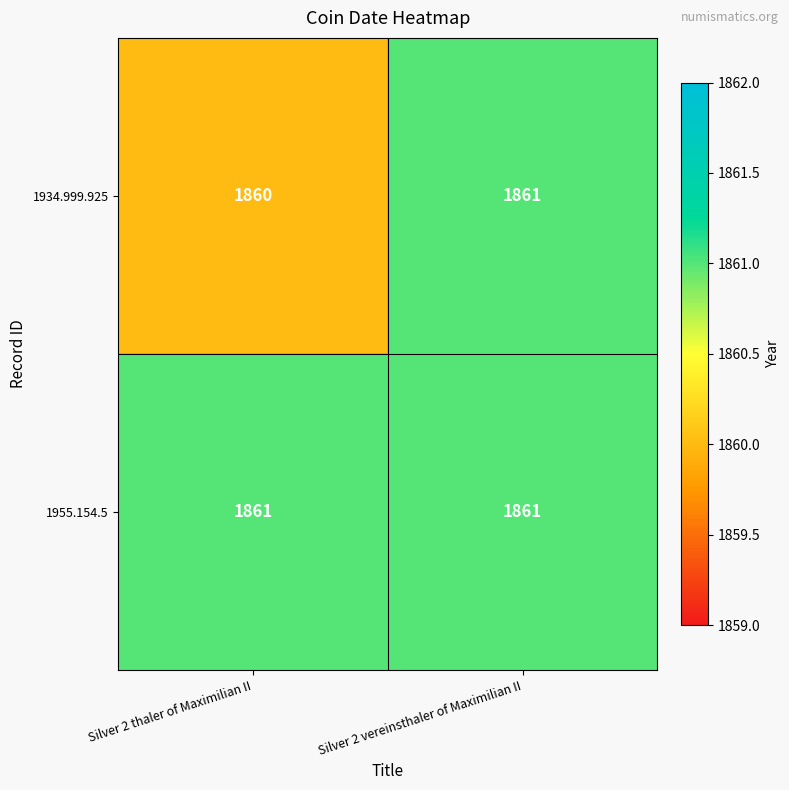

What is the sum of the 1955.154.5 values at Silver 2 vereinsthaler of Maximilian II and Silver 2 thaler of Maximilian II?

3722